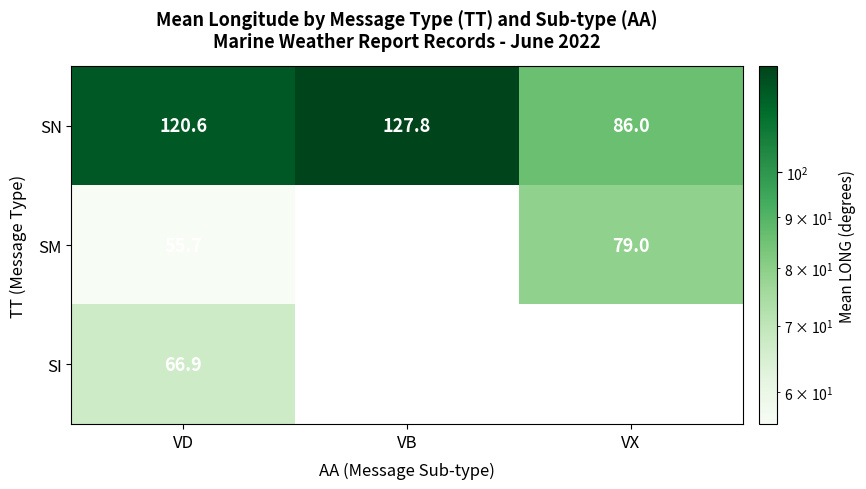

Is it true that SI equals 29.3 at VD?

False